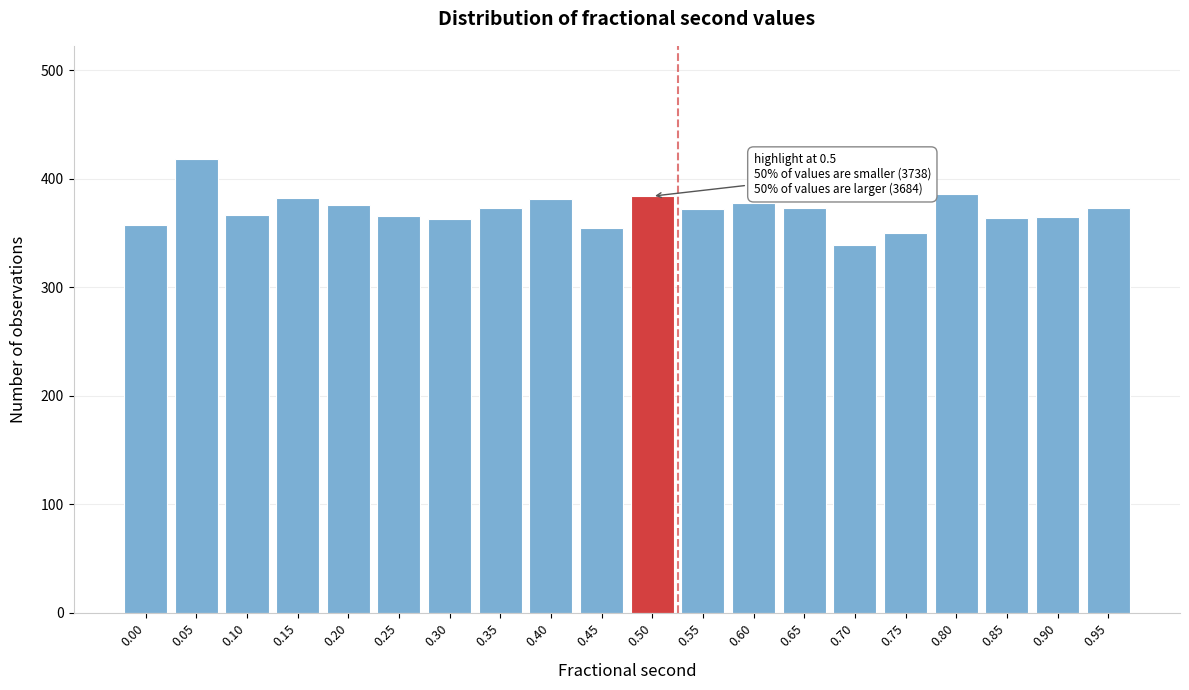

The value at 0.00 is 598. True or false?

False